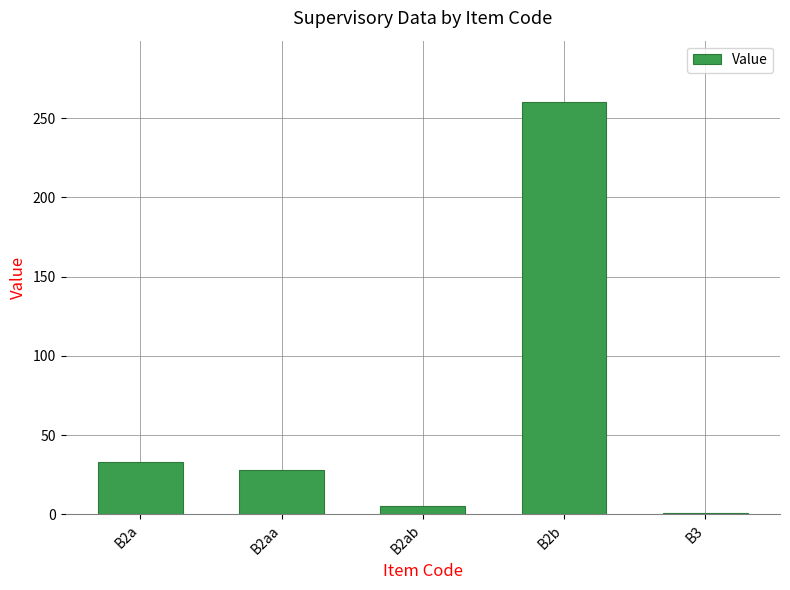

At which category does the chart reach its minimum across all series?

B3